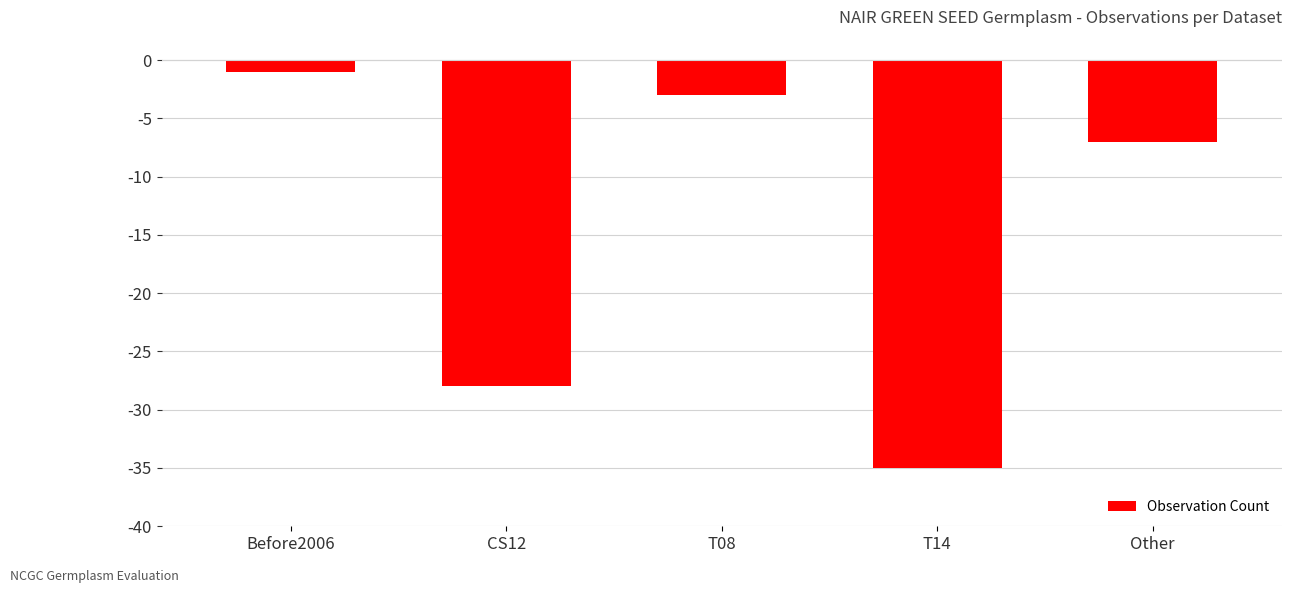

What is the value of the 1st bar from the left?

-1